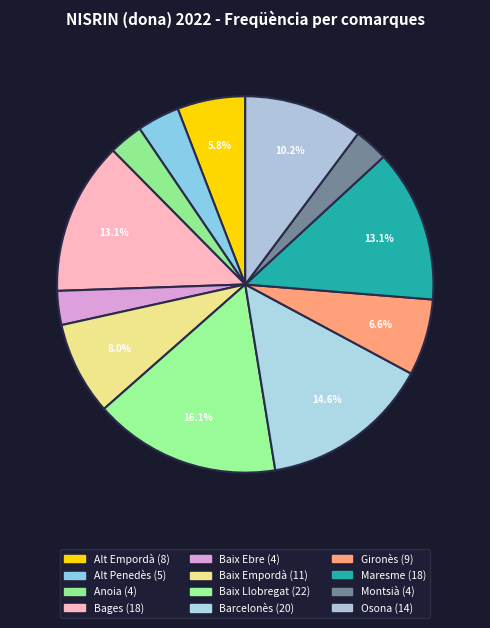

How many slices are in this pie chart?

12